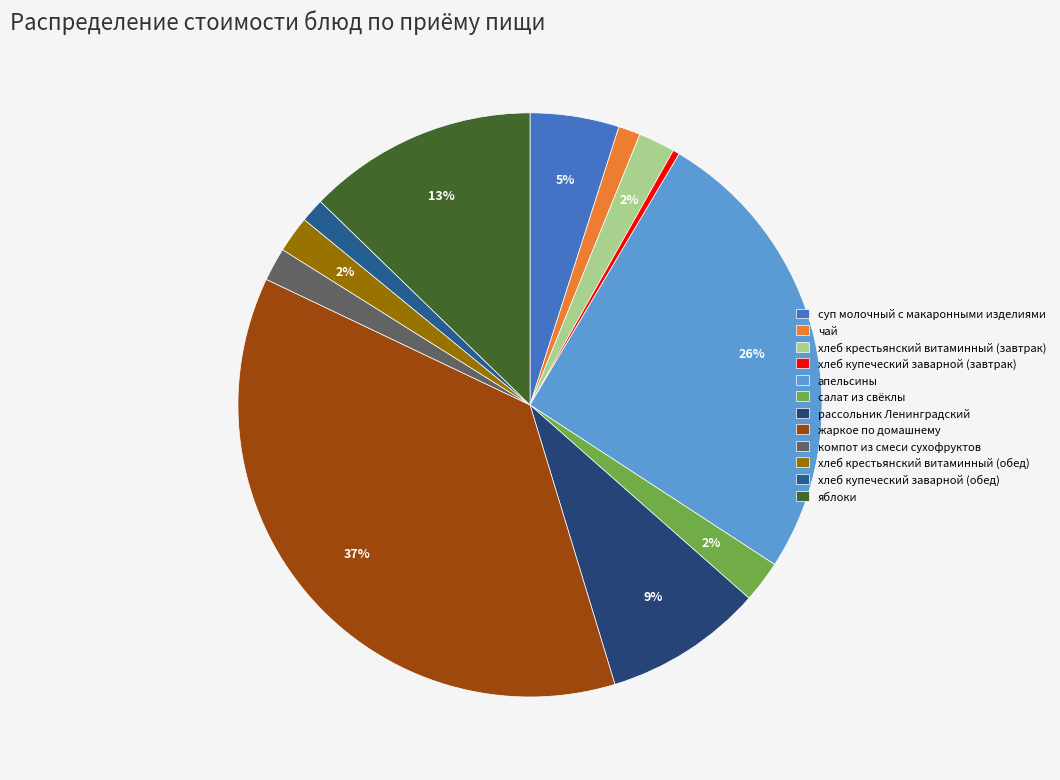

Is it true that хлеб крестьянский витаминный (завтрак) is 1% of the pie?

False